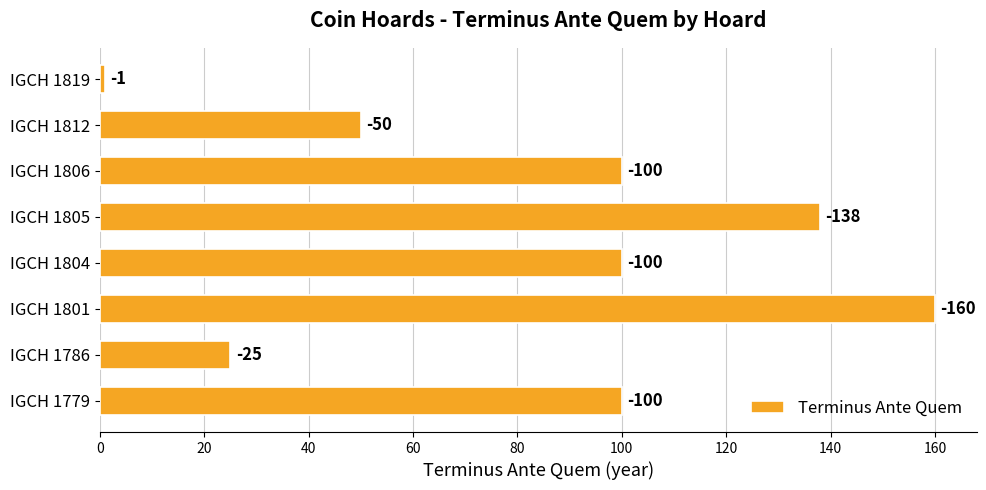

How many bars are there in total?

8